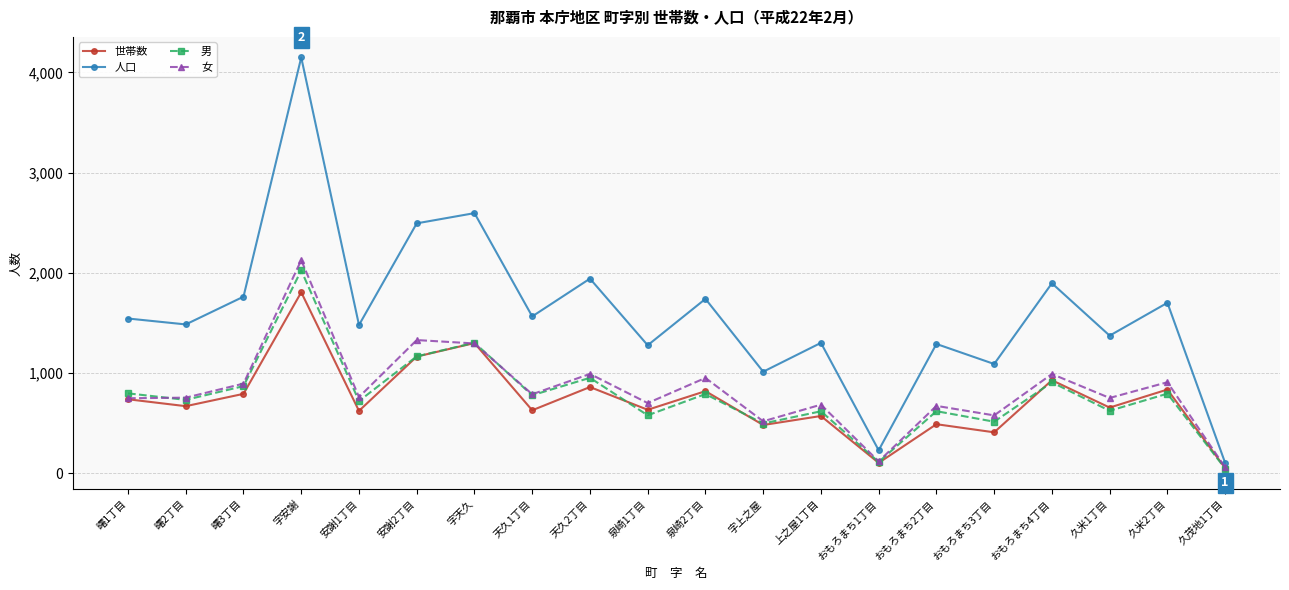

What are all the series names shown in the legend?

世帯数, 人口, 男, 女